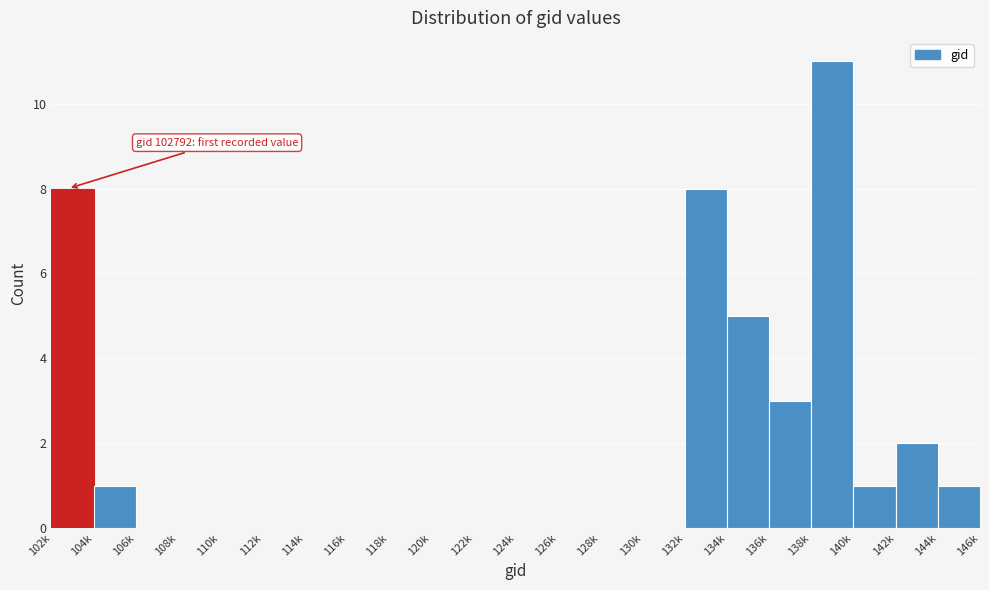

Reading right to left, transcribe all the data shown in this chart.

144k=1	142k=2	140k=1	138k=11	136k=3	134k=5	132k=8	130k=0	128k=0	126k=0	124k=0	122k=0	120k=0	118k=0	116k=0	114k=0	112k=0	110k=0	108k=0	106k=0	104k=1	102k=8